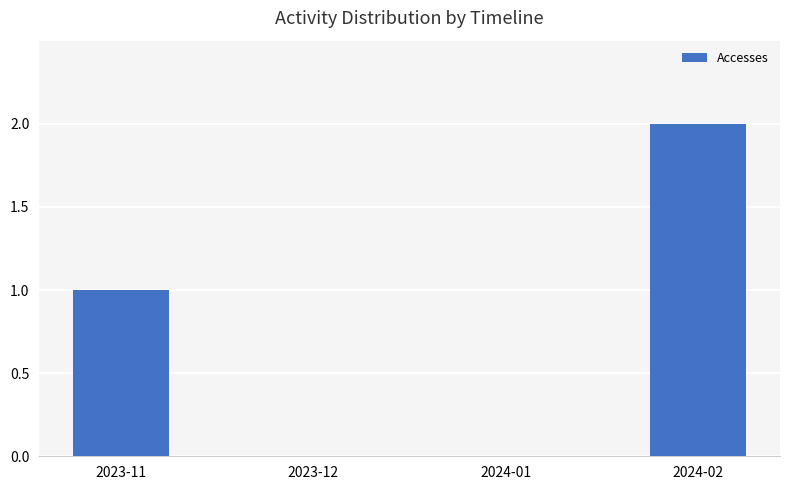

The chart shows a value of 2 at 2023-11. True or false?

False